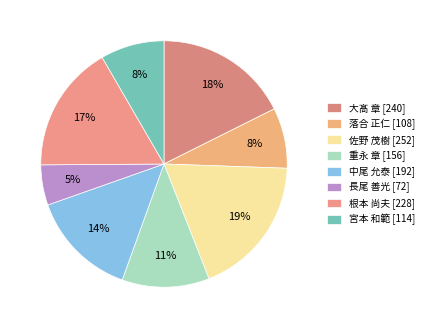

The 中尾 允泰 slice represents 8% of the pie. True or false?

False